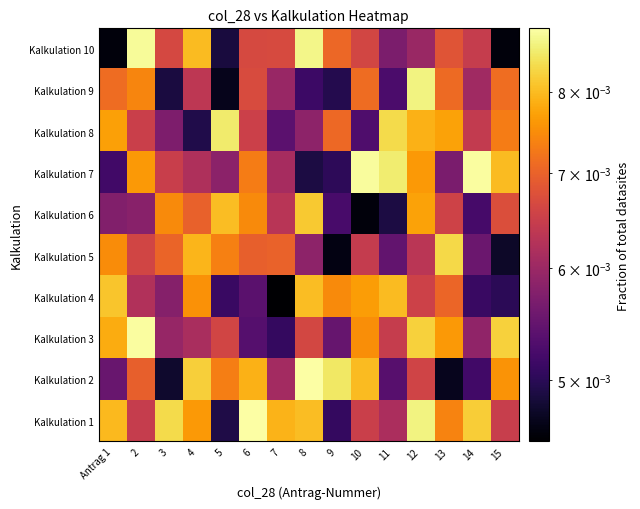

Reading left to right, what are all the values shown in this chart?

Kalkulation 1: Antrag 1=0.0	2=0.0	3=0.0	4=0.0	5=0.0	6=0.0	7=0.0	8=0.0	9=0.0	10=0.0	11=0.0	12=0.0	13=0.0	14=0.0	15=0.0
Kalkulation 2: Antrag 1=0.0	2=0.0	3=0.0	4=0.0	5=0.0	6=0.0	7=0.0	8=0.0	9=0.0	10=0.0	11=0.0	12=0.0	13=0.0	14=0.0	15=0.0
Kalkulation 3: Antrag 1=0.0	2=0.0	3=0.0	4=0.0	5=0.0	6=0.0	7=0.0	8=0.0	9=0.0	10=0.0	11=0.0	12=0.0	13=0.0	14=0.0	15=0.0
Kalkulation 4: Antrag 1=0.0	2=0.0	3=0.0	4=0.0	5=0.0	6=0.0	7=0.0	8=0.0	9=0.0	10=0.0	11=0.0	12=0.0	13=0.0	14=0.0	15=0.0
Kalkulation 5: Antrag 1=0.0	2=0.0	3=0.0	4=0.0	5=0.0	6=0.0	7=0.0	8=0.0	9=0.0	10=0.0	11=0.0	12=0.0	13=0.0	14=0.0	15=0.0
Kalkulation 6: Antrag 1=0.0	2=0.0	3=0.0	4=0.0	5=0.0	6=0.0	7=0.0	8=0.0	9=0.0	10=0.0	11=0.0	12=0.0	13=0.0	14=0.0	15=0.0
Kalkulation 7: Antrag 1=0.0	2=0.0	3=0.0	4=0.0	5=0.0	6=0.0	7=0.0	8=0.0	9=0.0	10=0.0	11=0.0	12=0.0	13=0.0	14=0.0	15=0.0
Kalkulation 8: Antrag 1=0.0	2=0.0	3=0.0	4=0.0	5=0.0	6=0.0	7=0.0	8=0.0	9=0.0	10=0.0	11=0.0	12=0.0	13=0.0	14=0.0	15=0.0
Kalkulation 9: Antrag 1=0.0	2=0.0	3=0.0	4=0.0	5=0.0	6=0.0	7=0.0	8=0.0	9=0.0	10=0.0	11=0.0	12=0.0	13=0.0	14=0.0	15=0.0
Kalkulation 10: Antrag 1=0.0	2=0.0	3=0.0	4=0.0	5=0.0	6=0.0	7=0.0	8=0.0	9=0.0	10=0.0	11=0.0	12=0.0	13=0.0	14=0.0	15=0.0